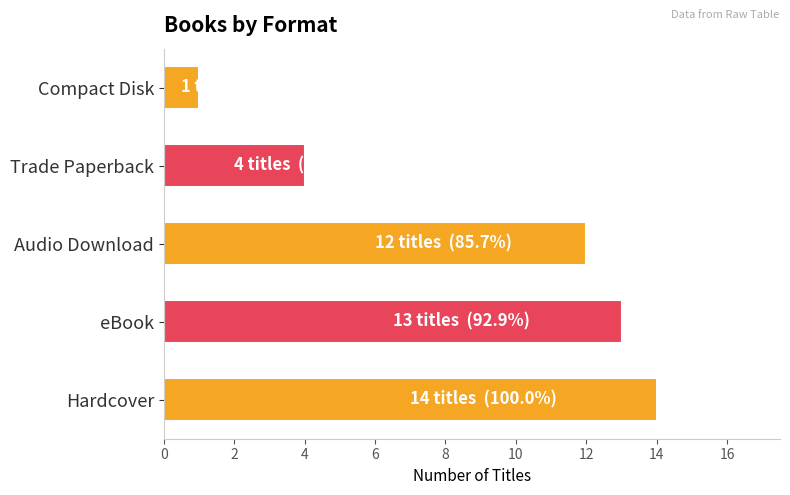

At which label is the value closest to 7?

Trade Paperback